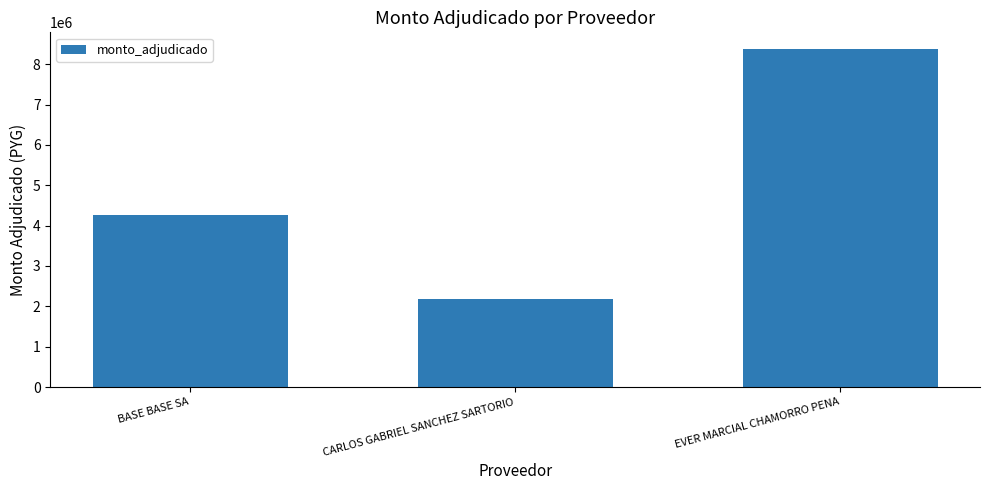

Reading left to right, extract all data points from this chart.

BASE BASE SA=4262360	CARLOS GABRIEL SANCHEZ SARTORIO=2190000	EVER MARCIAL CHAMORRO PENA=8370000